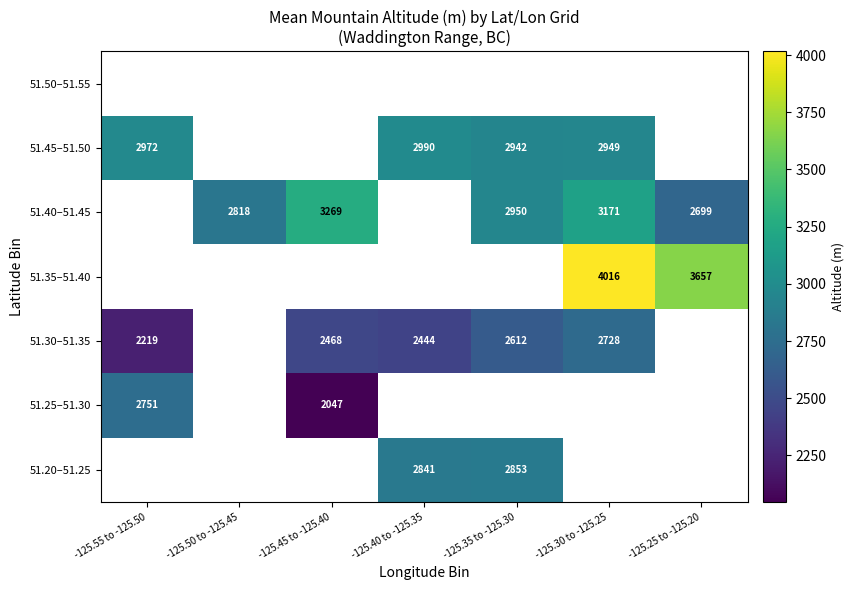

Is the value of 51.25–51.30 at -125.55 to -125.50 greater than the value of 51.30–51.35 at -125.30 to -125.25?

Yes